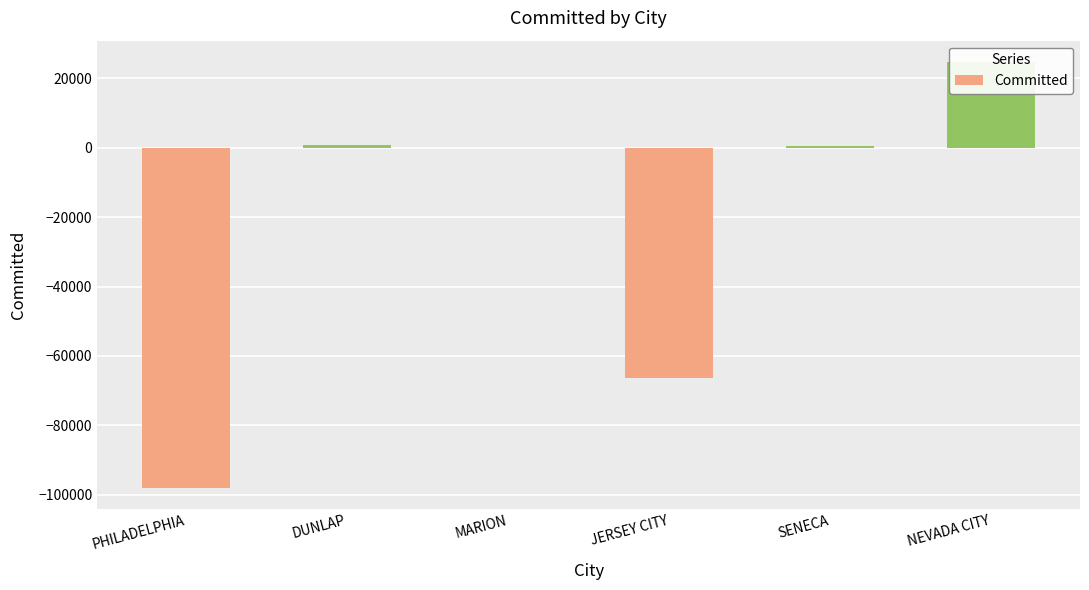

Reading right to left, list all the values displayed in this chart.

NEVADA CITY=24733.7	SENECA=510.7	JERSEY CITY=-66476.2	MARION=-173.0	DUNLAP=840.0	PHILADELPHIA=-97940.4